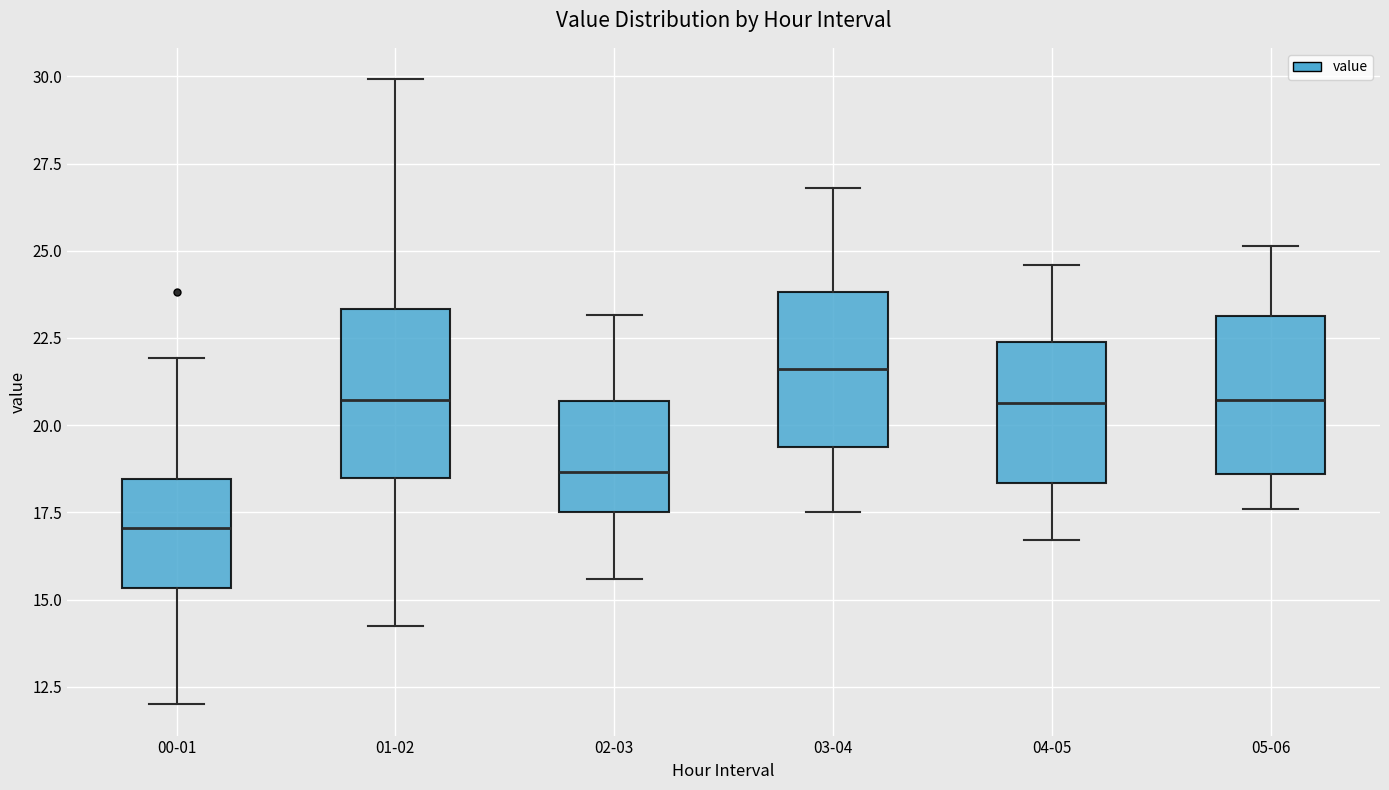

Reading left to right, read every box against the y-axis: the position of its median line, the range the box covers, and the ends of its whiskers. The values are not printed on the chart, so give them approximately, as read against the axis.

00-01: median 17.0, box 15.5 to 18.5, whiskers 12.0 to 22.0
01-02: median 20.5, box 18.5 to 23.5, whiskers 14.5 to 30.0
02-03: median 18.5, box 17.5 to 20.5, whiskers 15.5 to 23.0
03-04: median 21.5, box 19.5 to 24.0, whiskers 17.5 to 27.0
04-05: median 20.5, box 18.5 to 22.5, whiskers 16.5 to 24.5
05-06: median 20.5, box 18.5 to 23.0, whiskers 17.5 to 25.0